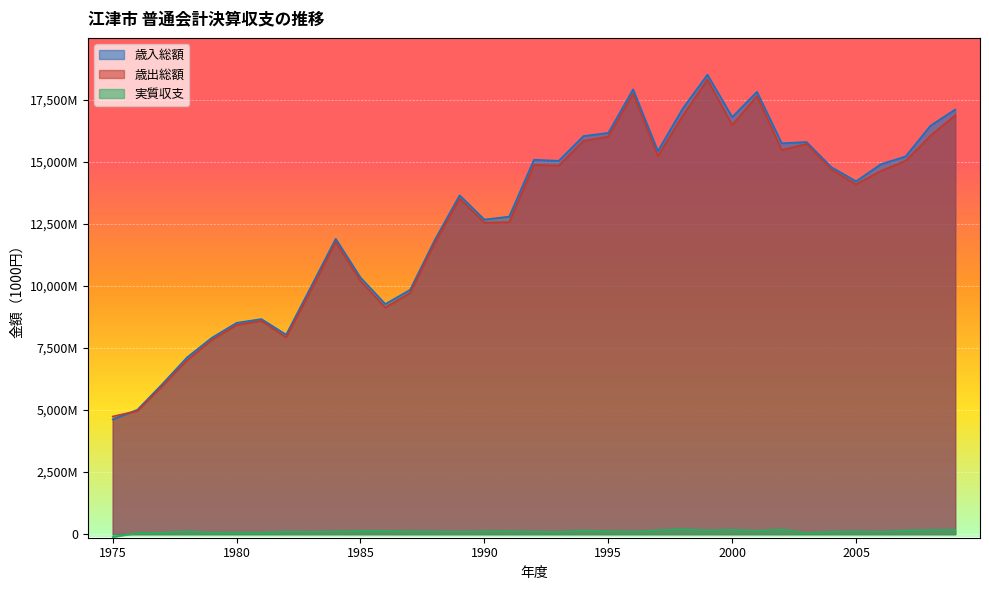

What is the difference between the maximum and minimum values in the 実質収支 series?

322695